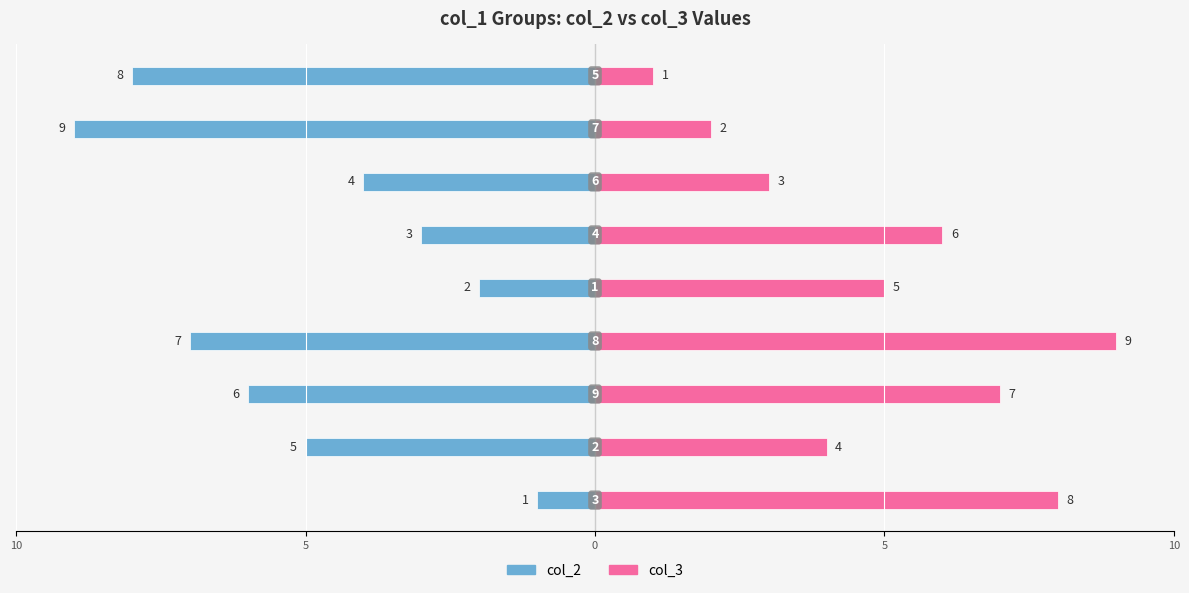

Count the number of data series in this chart.

2